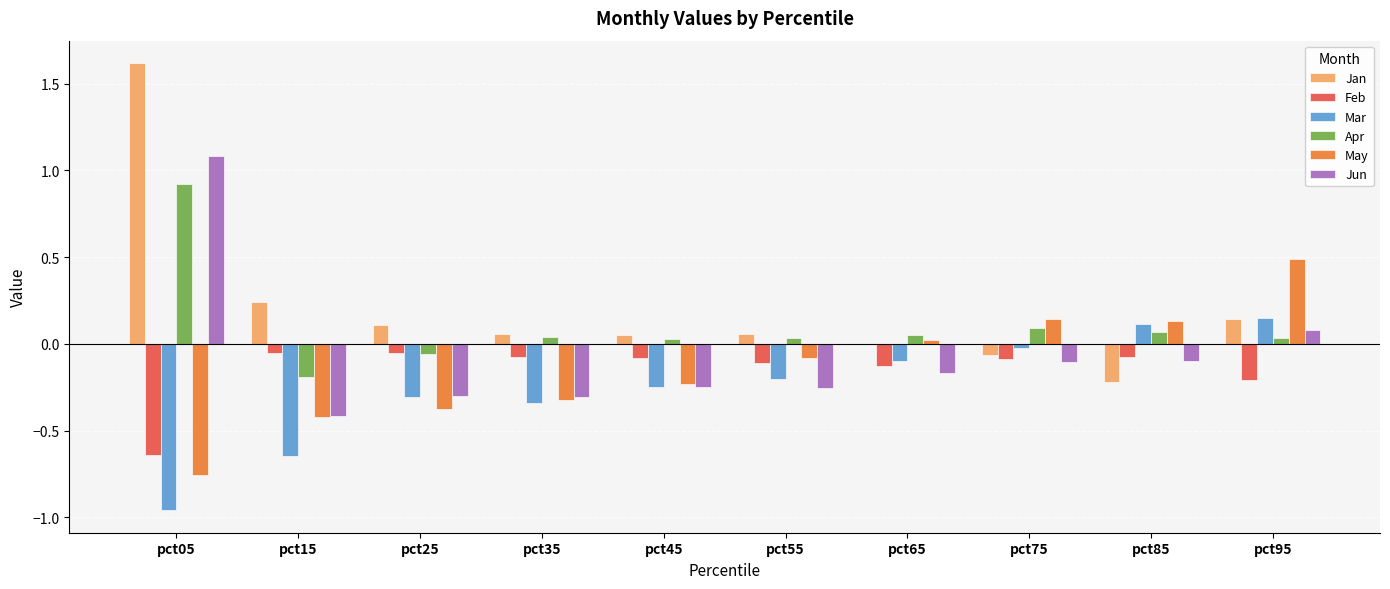

How many groups of bars are there?

10